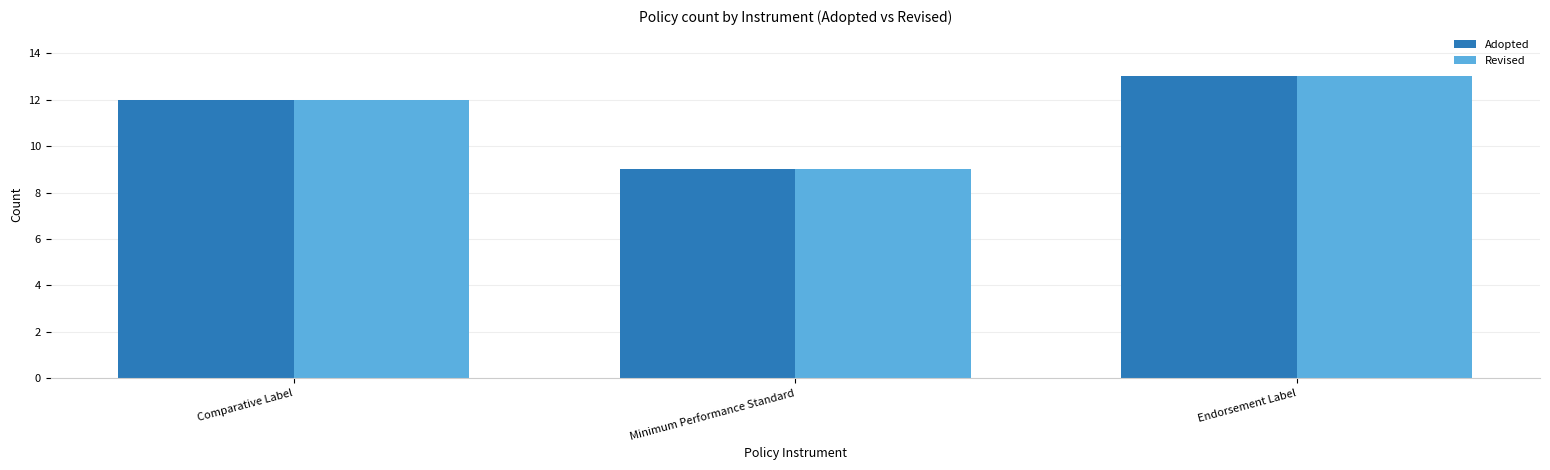

At how many categories does at least one series exceed 10?

2